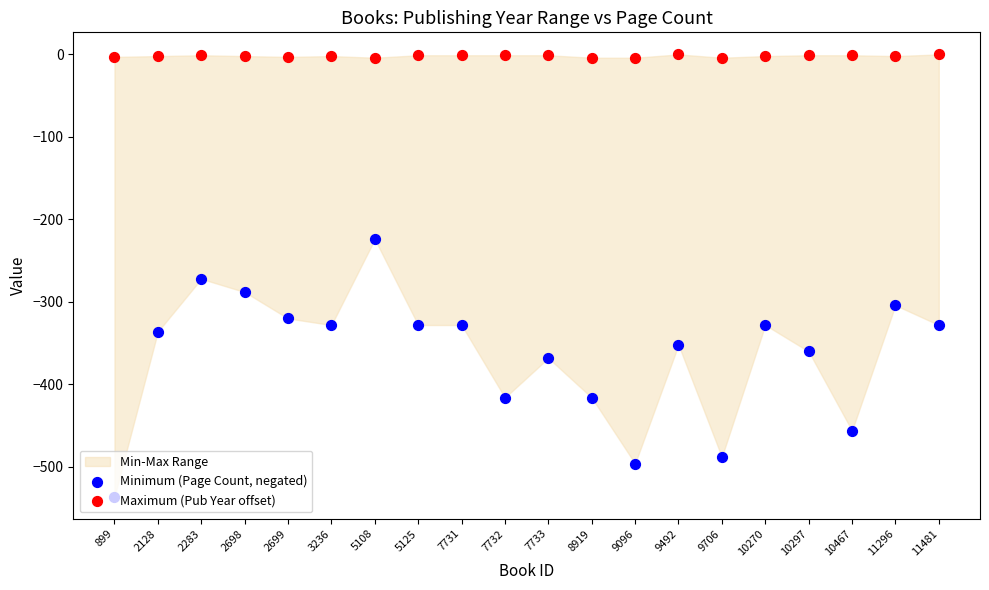

At how many categories does at least one series exceed -23?

20